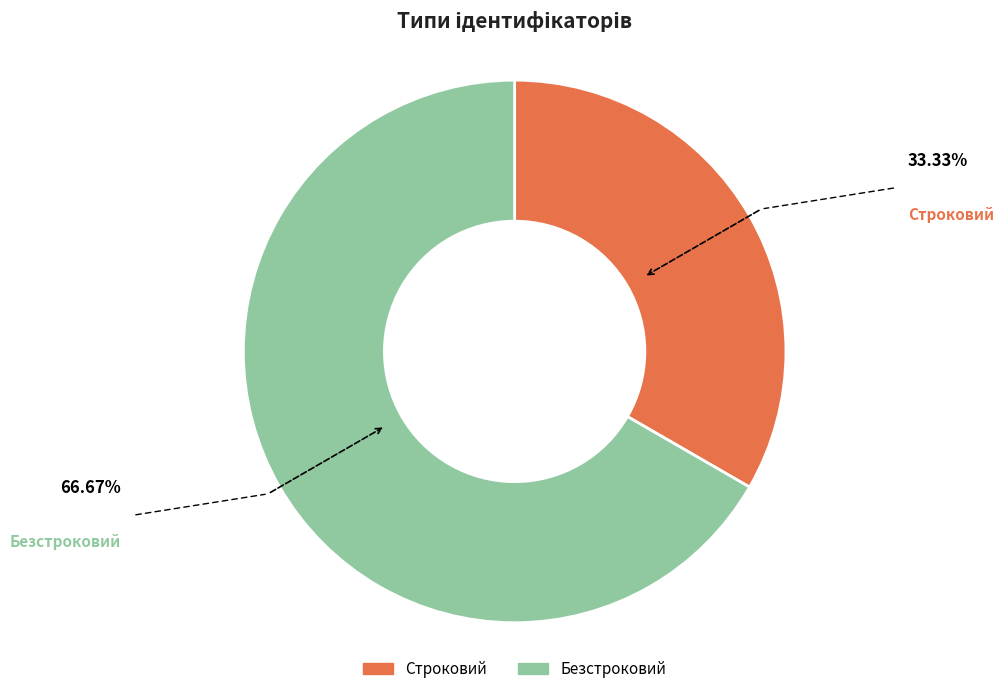

What is the largest slice in the pie chart?

Безстроковий